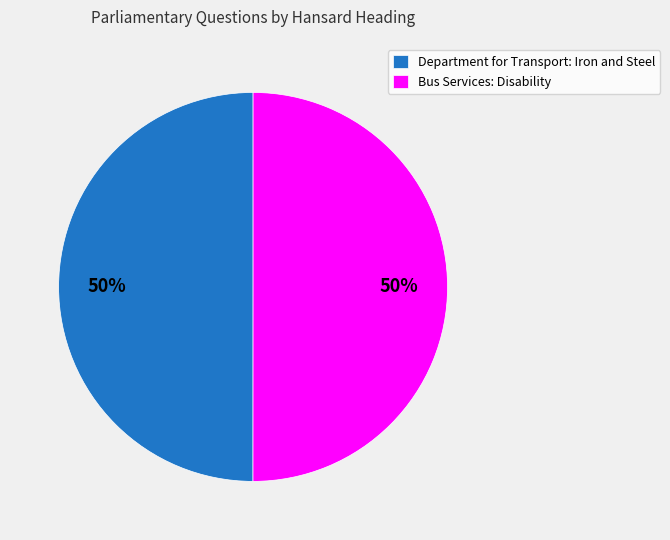

Combined, do Department for Transport: Iron and Steel and Bus Services: Disability account for over 50%?

Yes